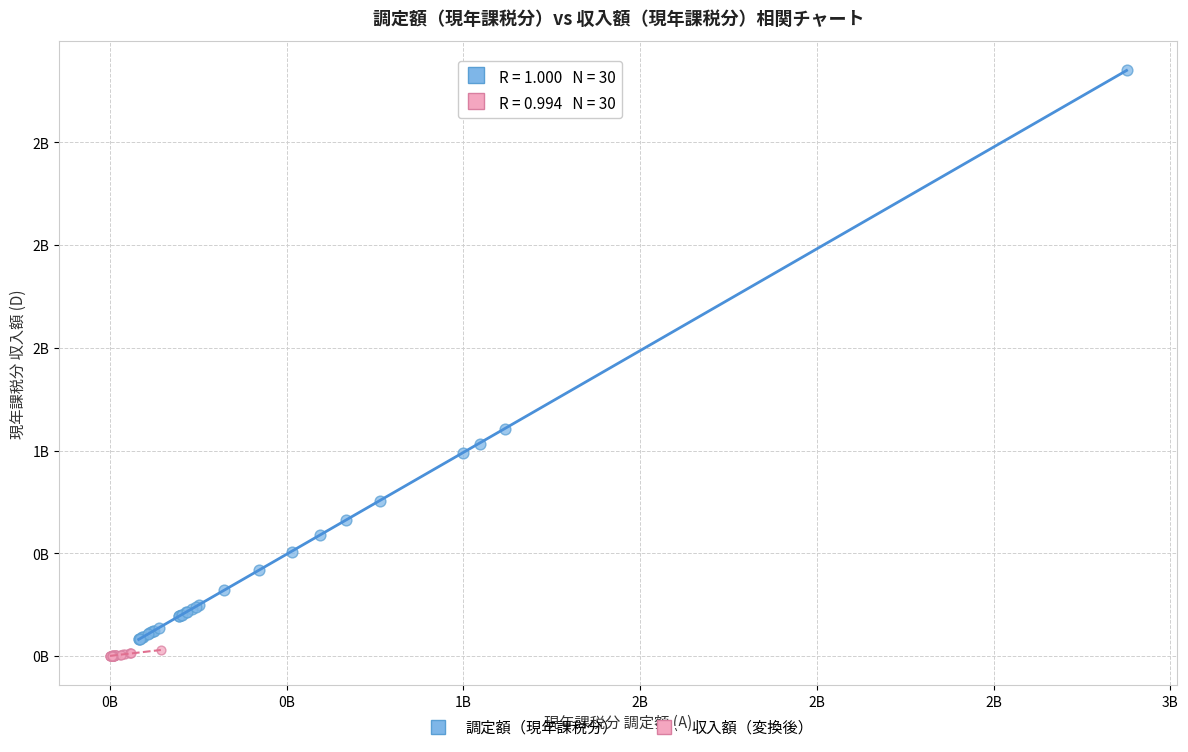

Which series contains the highest Y value?

調定額（現年課税分）